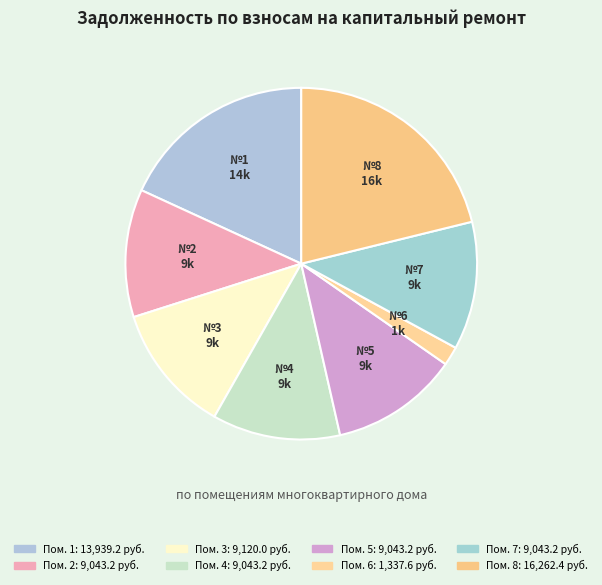

How many slices are in this pie chart?

8